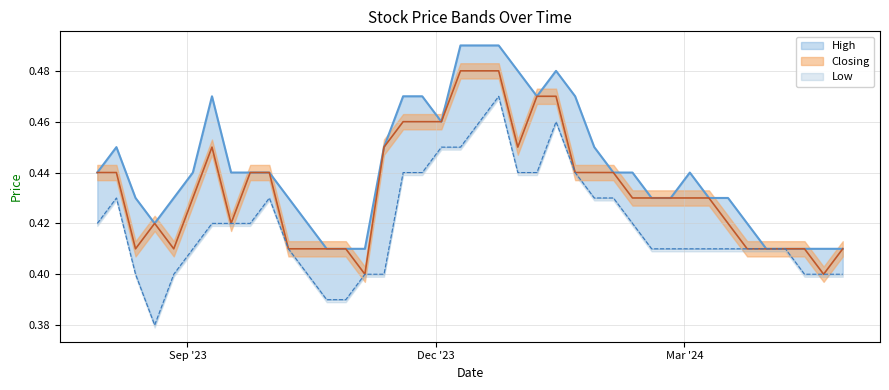

True or false: High has a value of 0.7 at 20/08/2023.

False